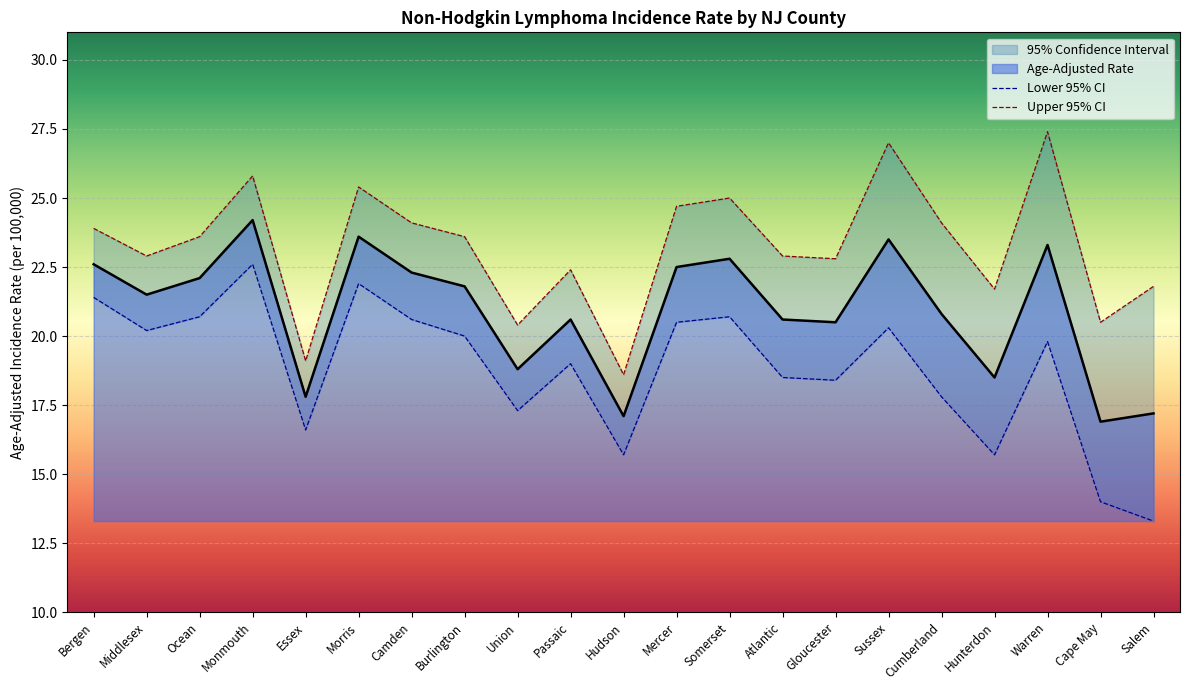

True or false: Upper 95% CI has a value of 24.1 at Cumberland.

True